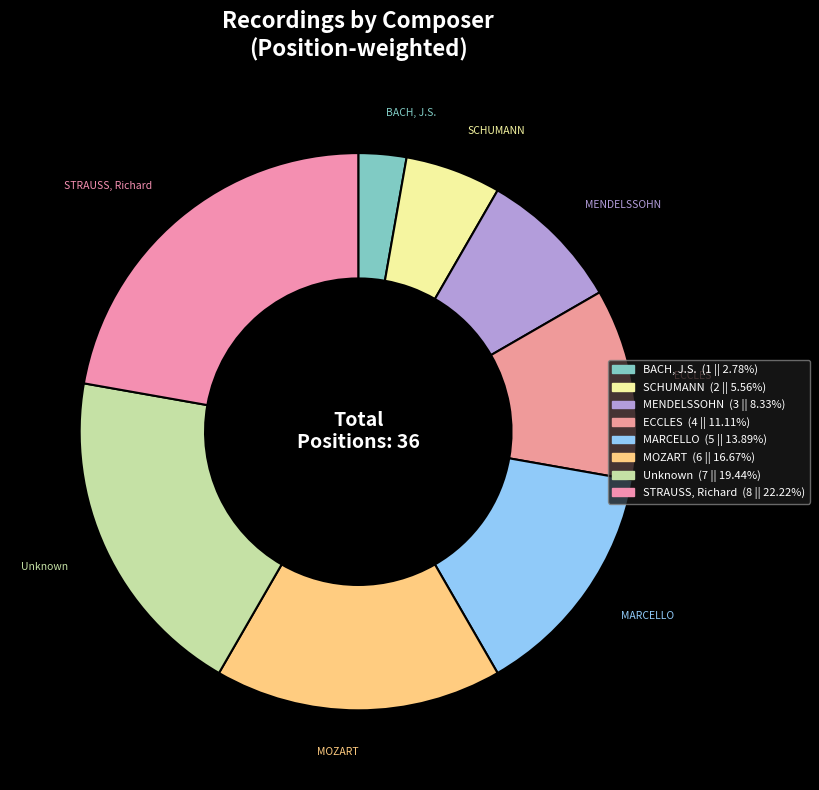

Is it true that Unknown is 19% of the pie?

True